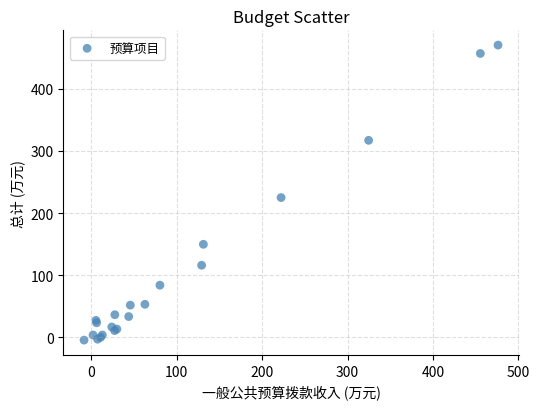

What Y value in the scatter plot is closest to 232?

224.9